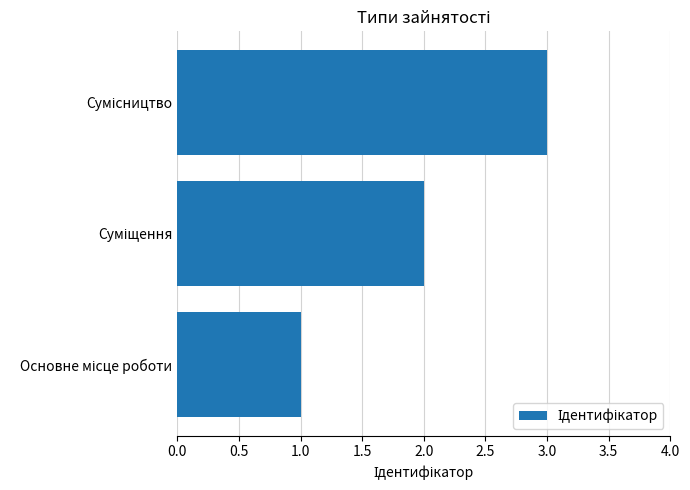

What is the sum of all values?

6